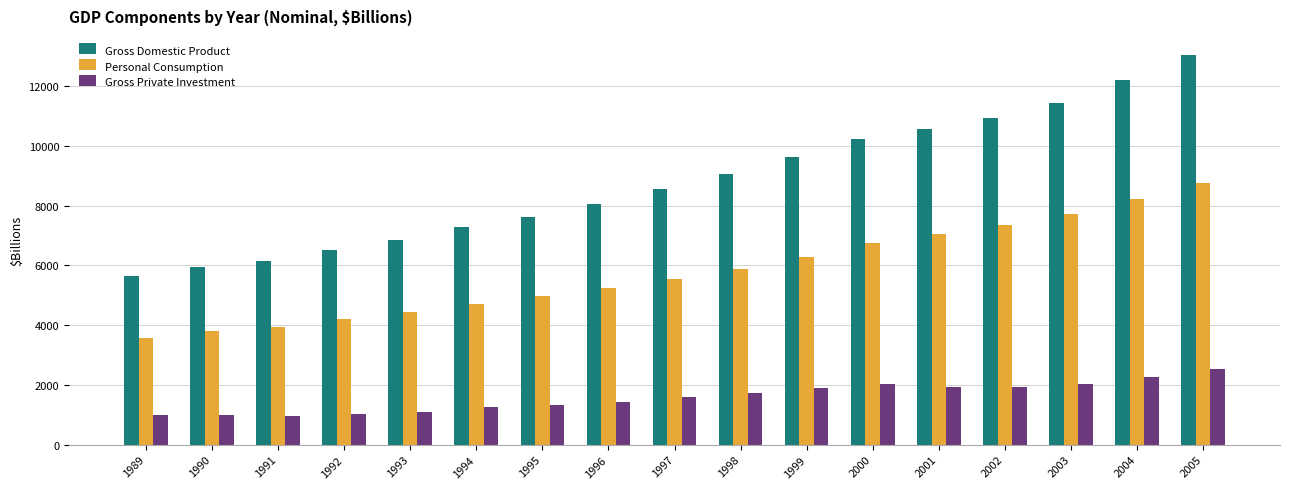

What is the highest value of the Personal Consumption series?

8747.1